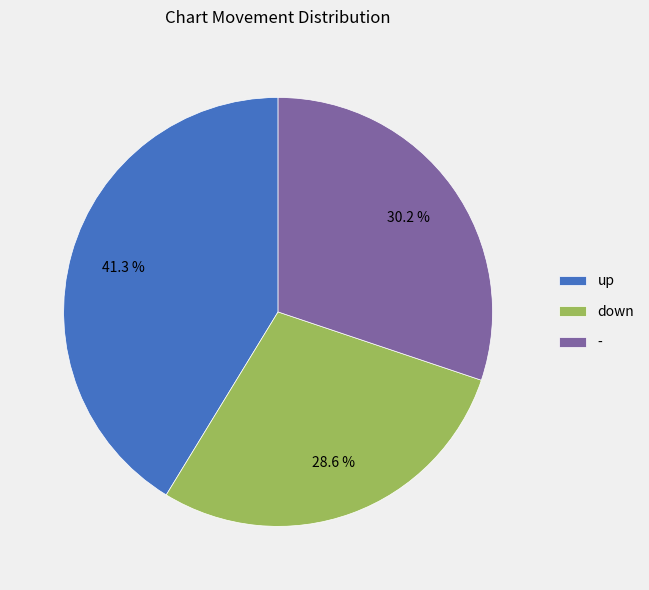

To the nearest percent, what percentage of the pie is down?

29%